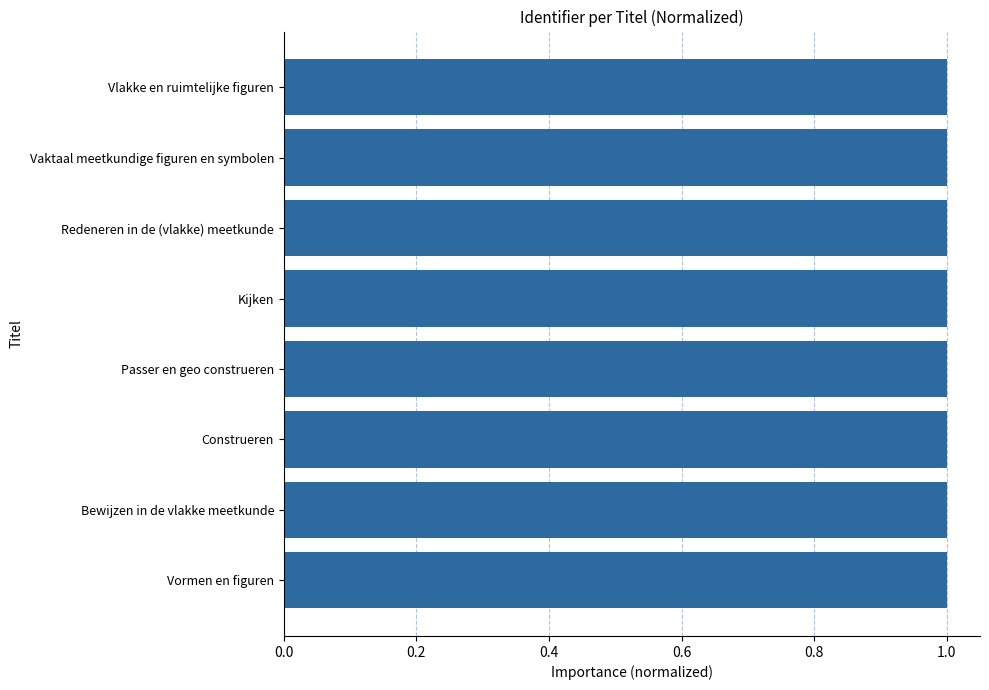

What is the ratio of the value at Passer en geo construeren to the value at Vlakke en ruimtelijke figuren?

1.0